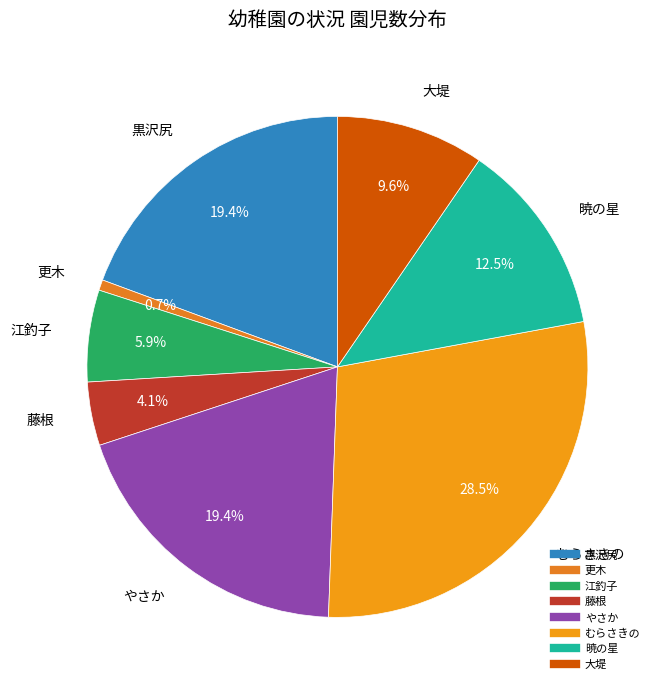

Combined, do 江釣子 and 黒沢尻 account for over 50%?

No